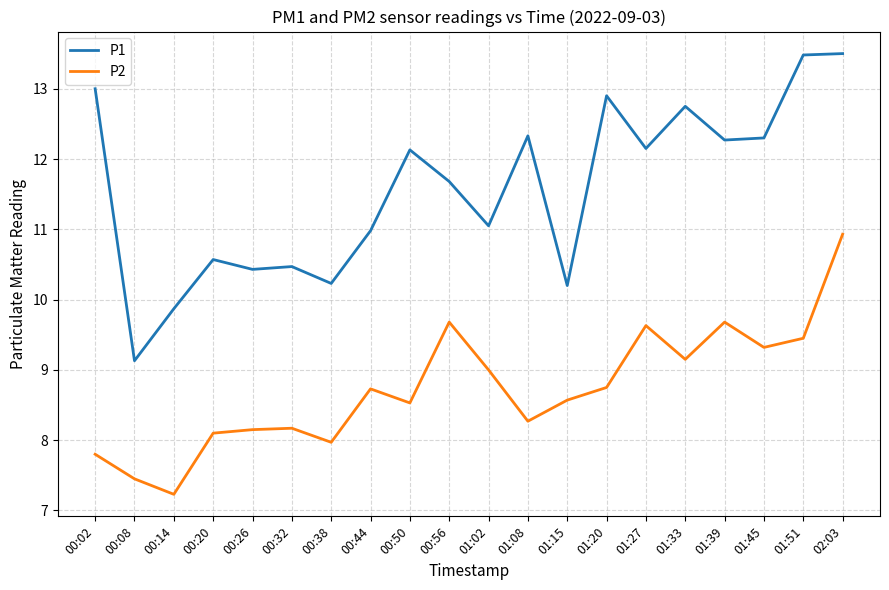

At which category does the chart reach its minimum across all series?

00:14